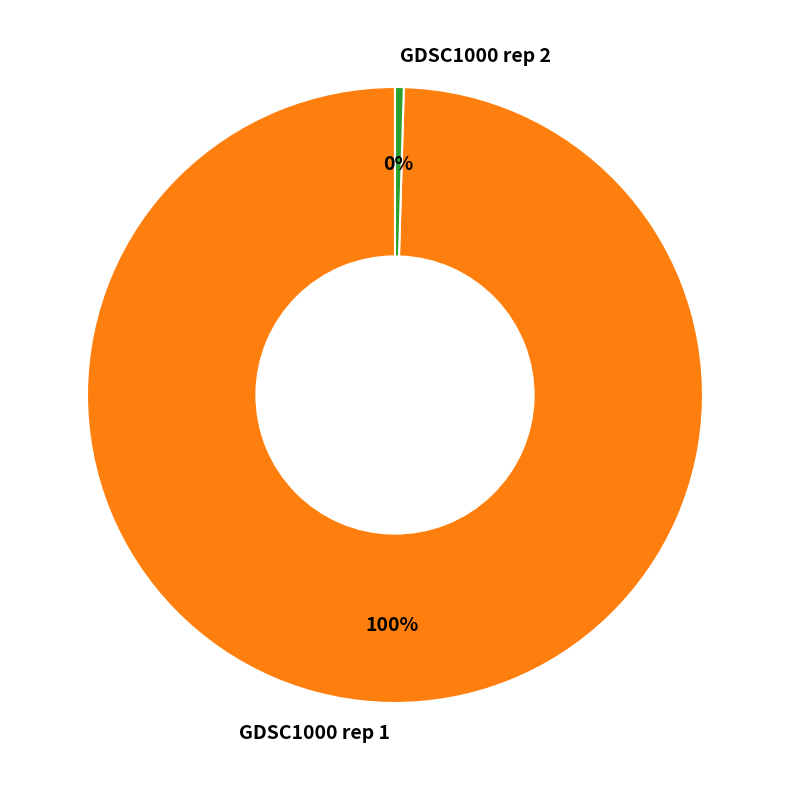

The GDSC1000 rep 1 slice represents 89% of the pie. True or false?

False